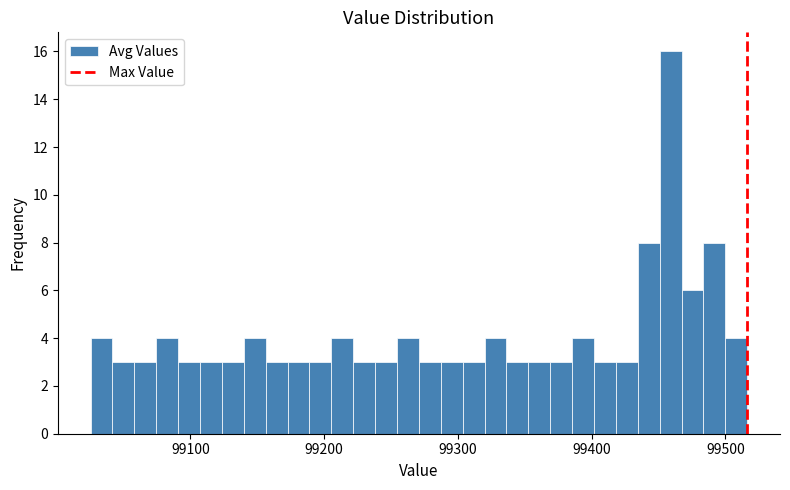

Around what value on the x-axis is the tallest bar? Give the approximate position of its centre, as read against the axis.

99460